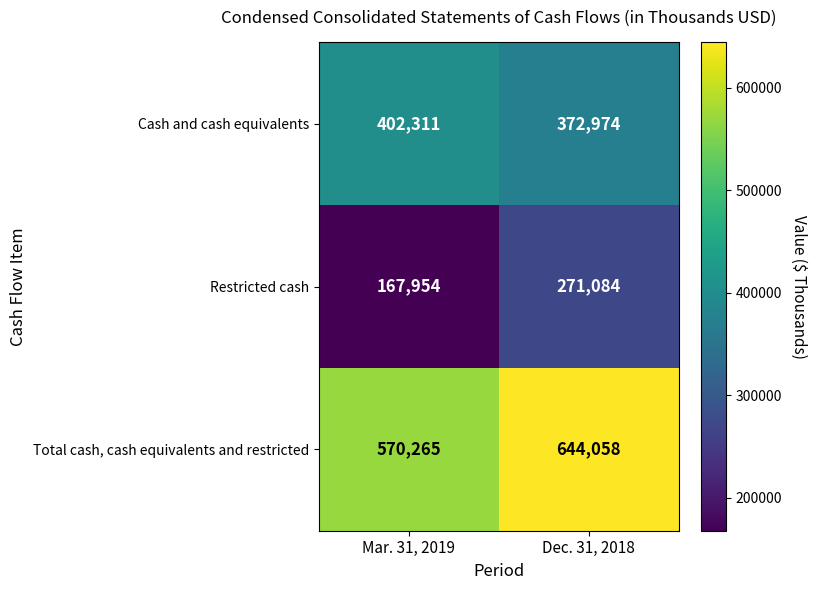

Which series has the largest total across all categories?

Total cash, cash equivalents and restricted